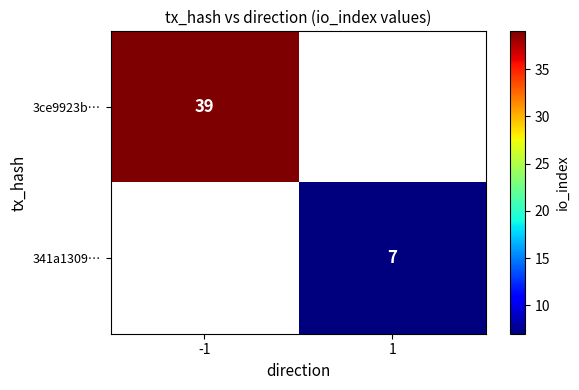

Is it true that 3ce9923b… equals 39 at -1?

True